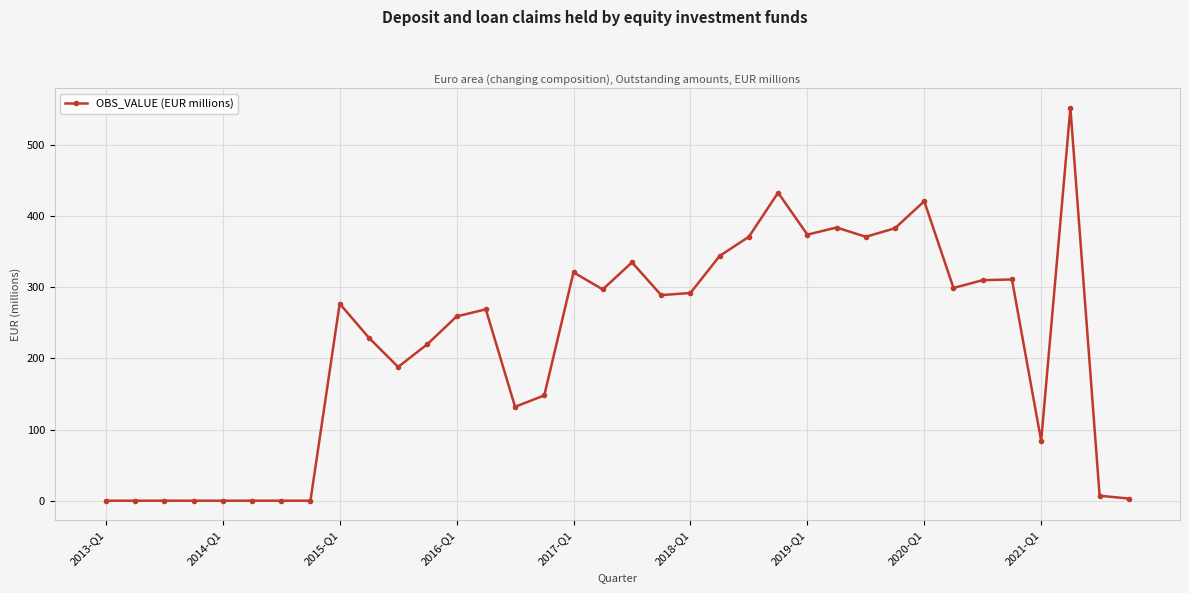

What is the difference between the maximum and minimum values?

552